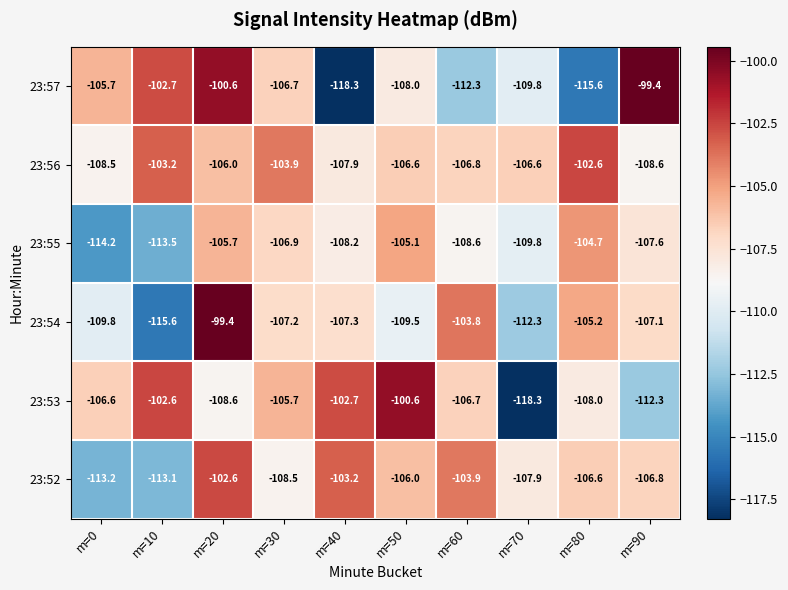

What is the sum of the 23:52 values at m=0 and m=30?

-221.7